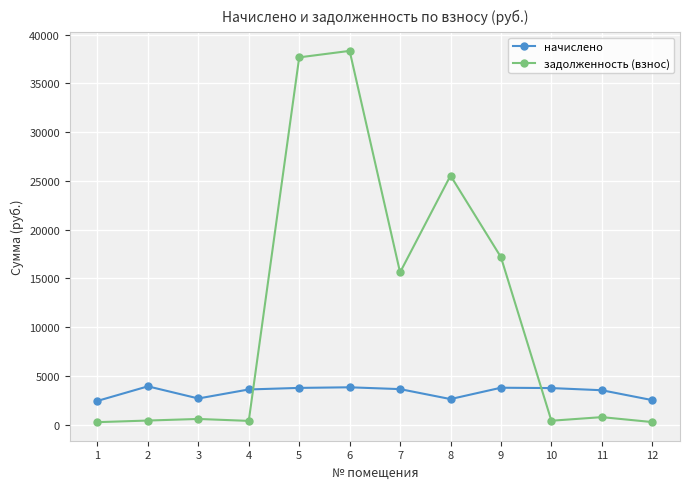

List the series in order of their overall mean, highest first.

задолженность (взнос), начислено